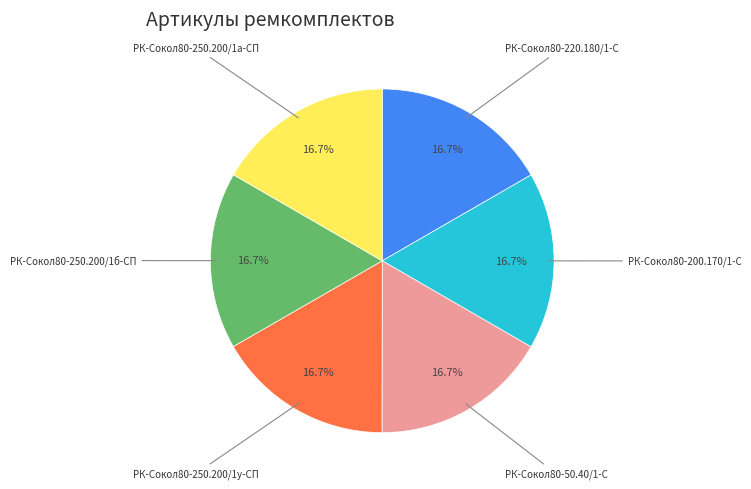

Is it true that РК-Сокол80-250.200/1б-СП is 4% of the pie?

False